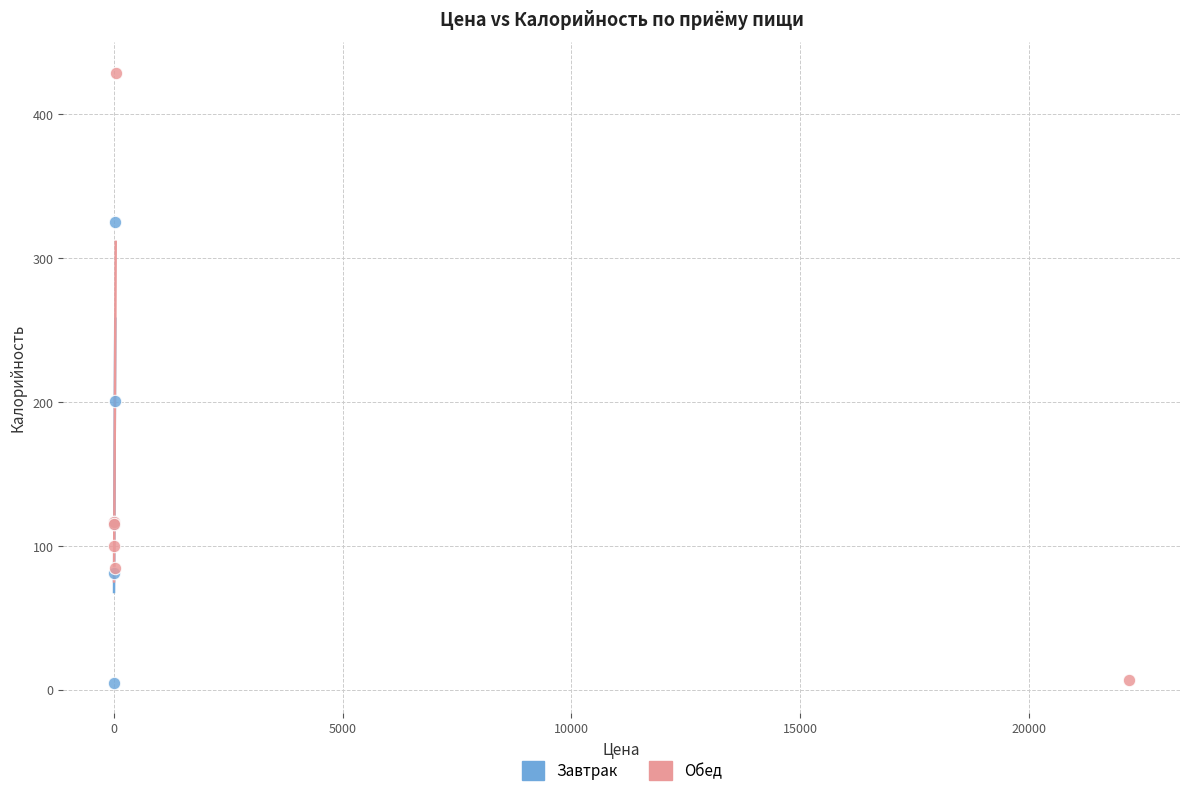

Which series has the widest spread of Y values?

Обед